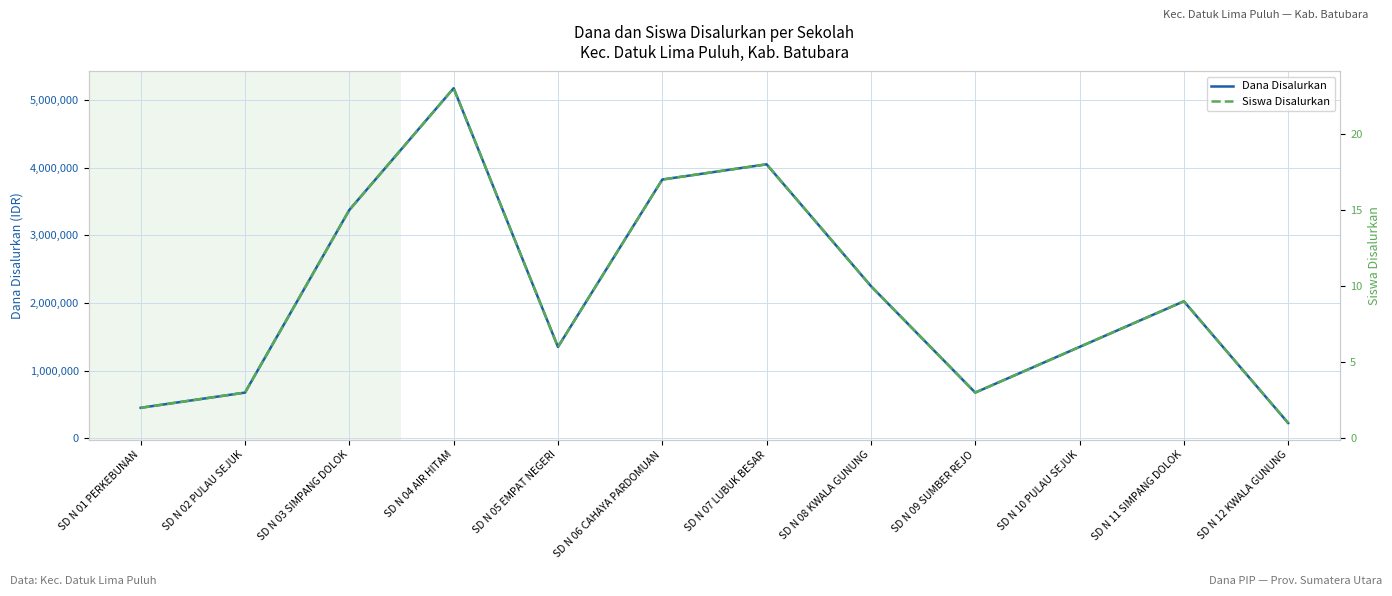

True or false: Siswa Disalurkan has a value of 3 at SD N 01 PERKEBUNAN.

False